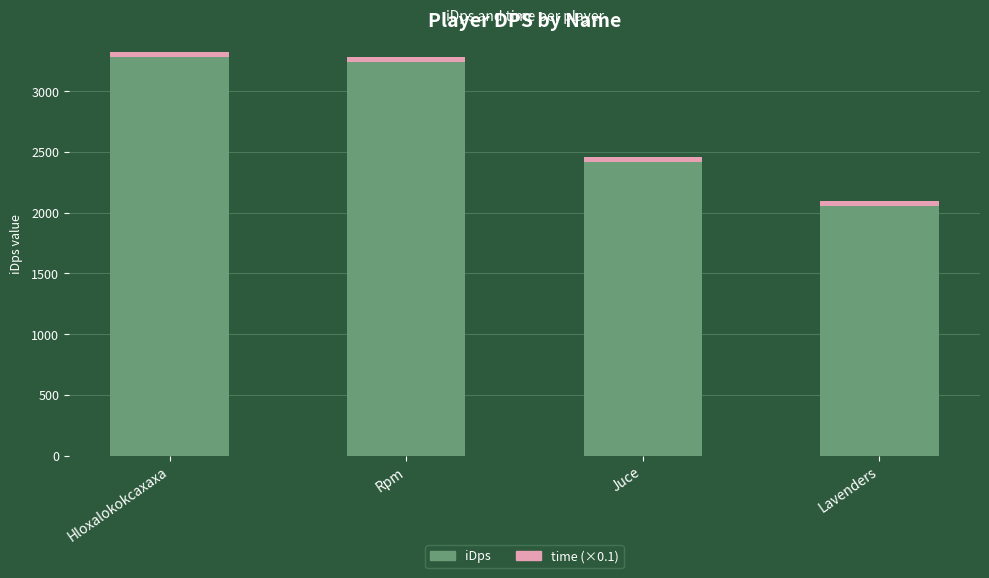

Where does the iDps series first go above 3240?

Hloxalokokcaxaxa